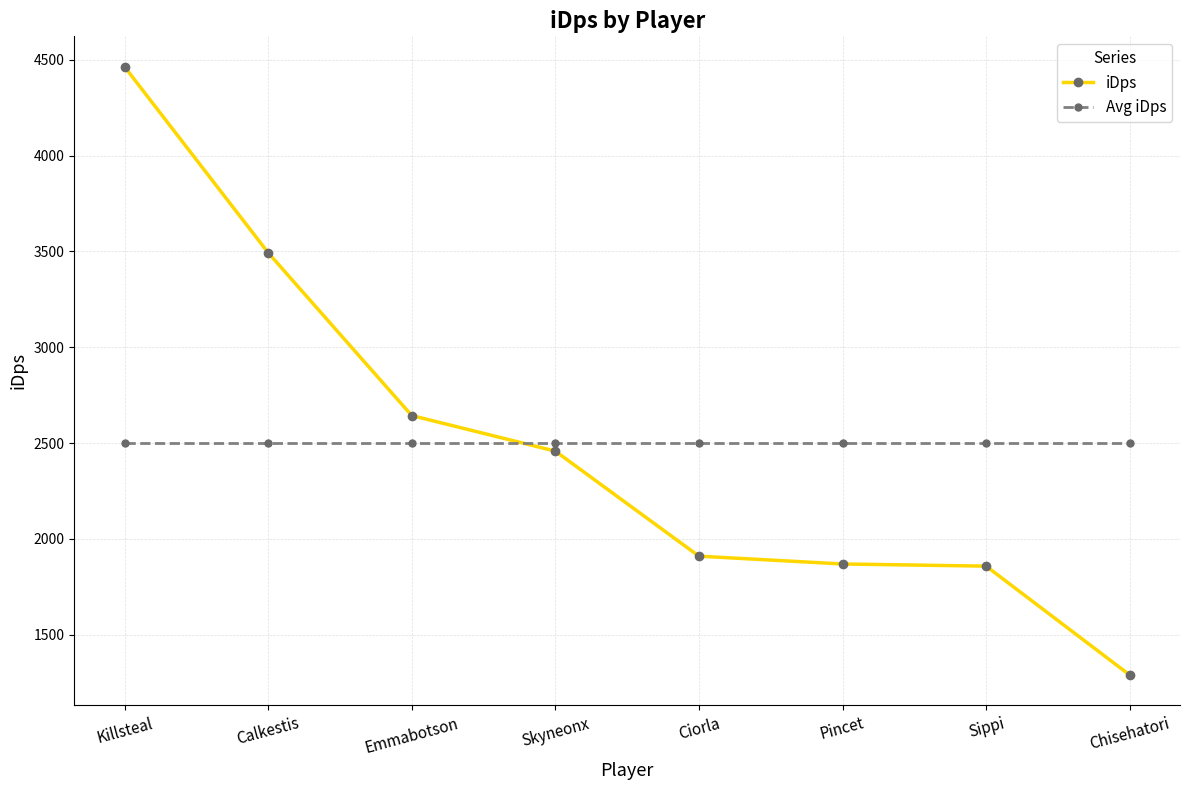

At which category is the sum across all series the highest?

Killsteal